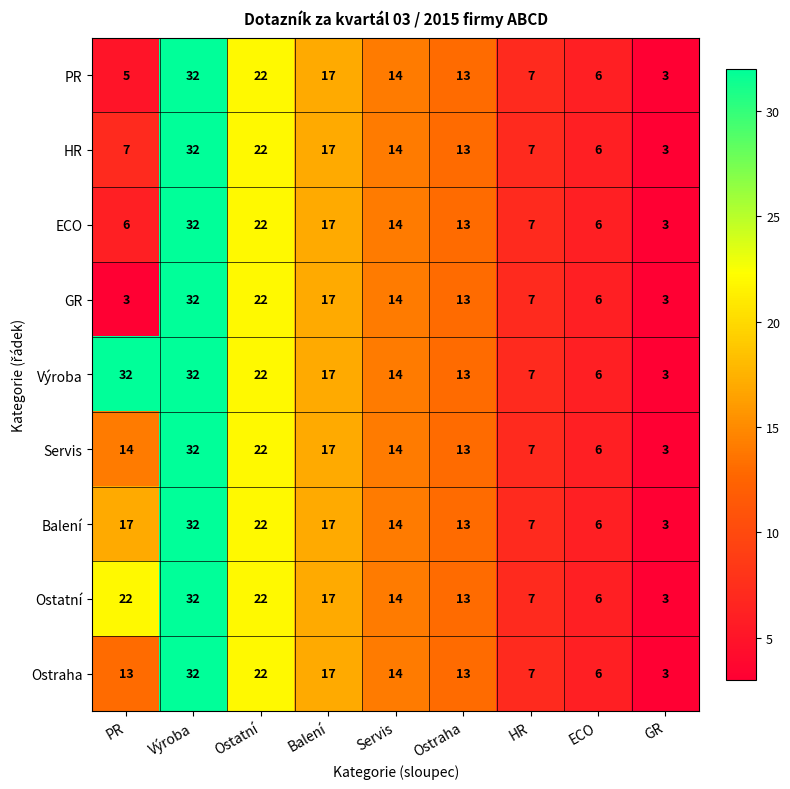

At which label does Balení first exceed 14?

PR